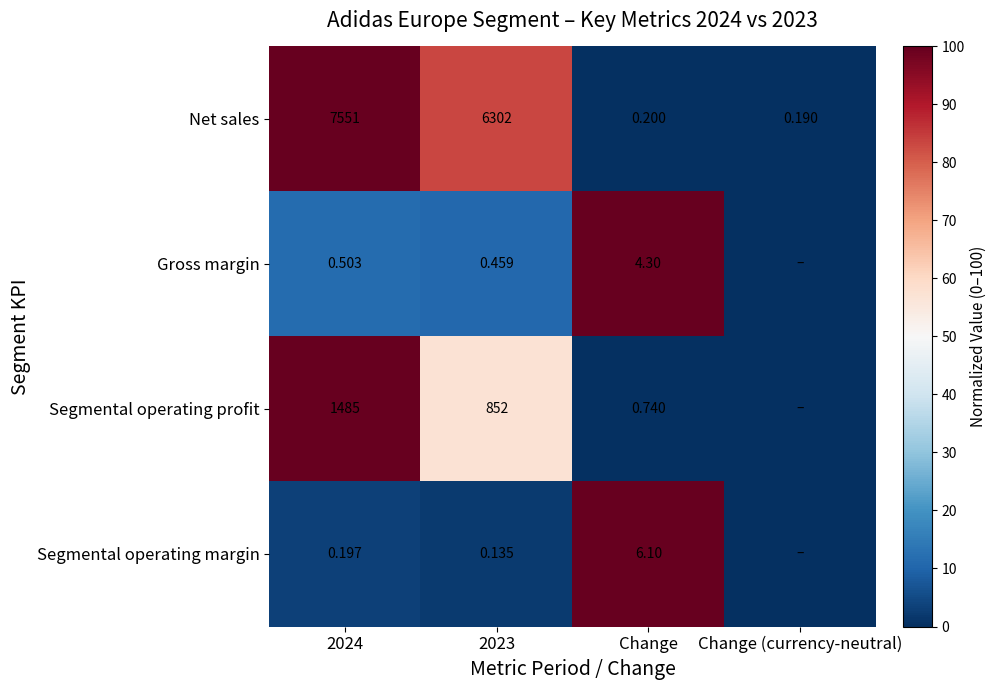

Between 2024 and 2023, which series saw the biggest shift?

Net sales